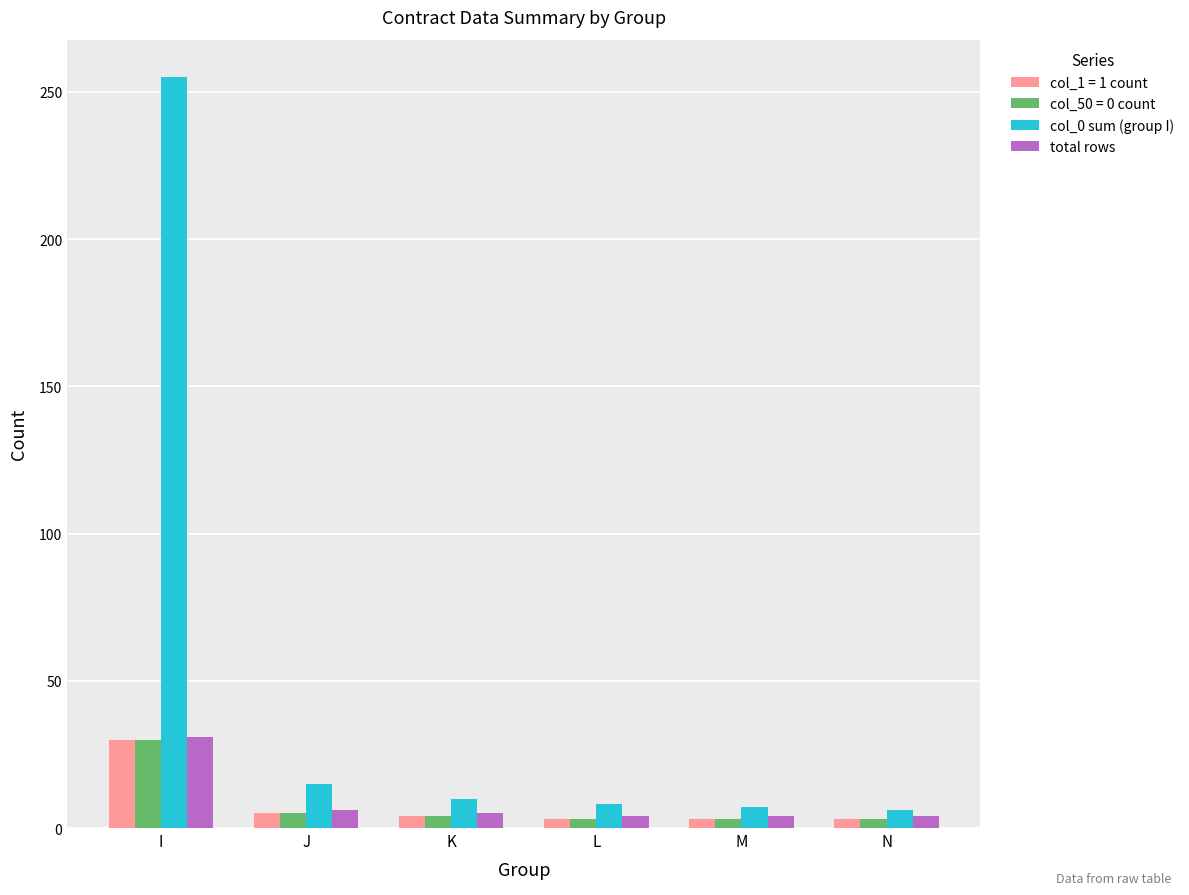

How many groups of bars are there?

6